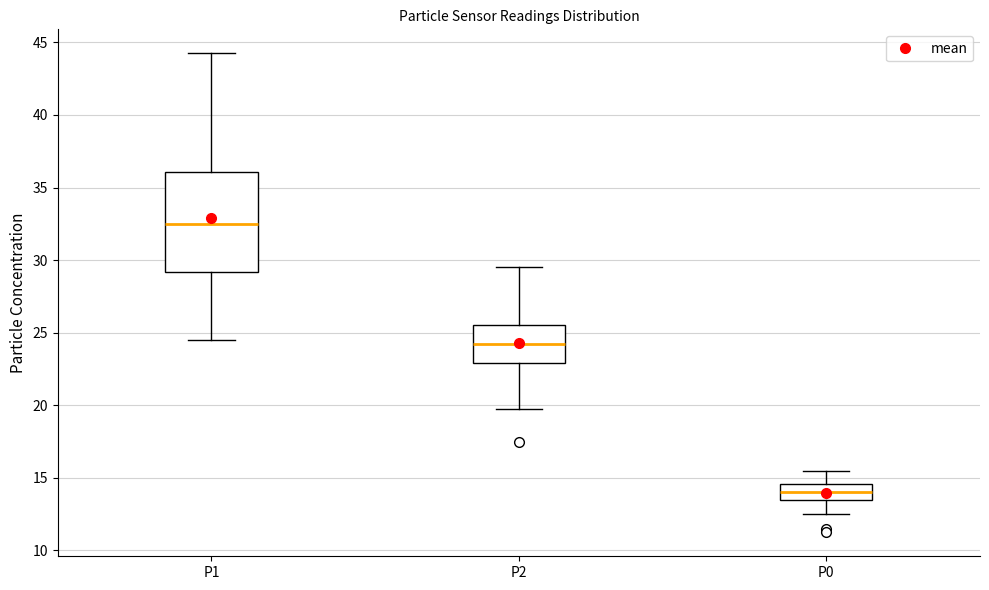

Reading left to right, transcribe this box plot: for each box, give where its median line is, the range the box spans, and where its two whiskers end, as read against the y-axis. The values are not printed on the chart, so give them approximately, as read against the axis.

P1: median 32.5, box 29.0 to 36.0, whiskers 24.5 to 44.5
P2: median 24.5, box 23.0 to 25.5, whiskers 20.0 to 29.5
P0: median 14.0, box 13.5 to 14.5, whiskers 12.5 to 15.5